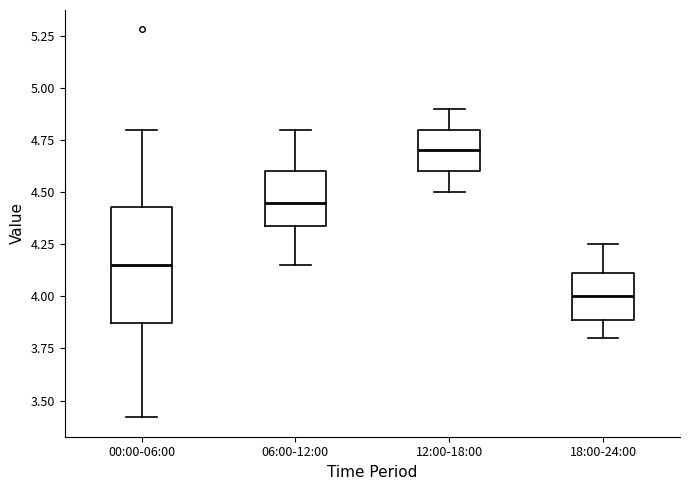

Which box is the tallest, from its lower edge to its upper edge?

00:00-06:00